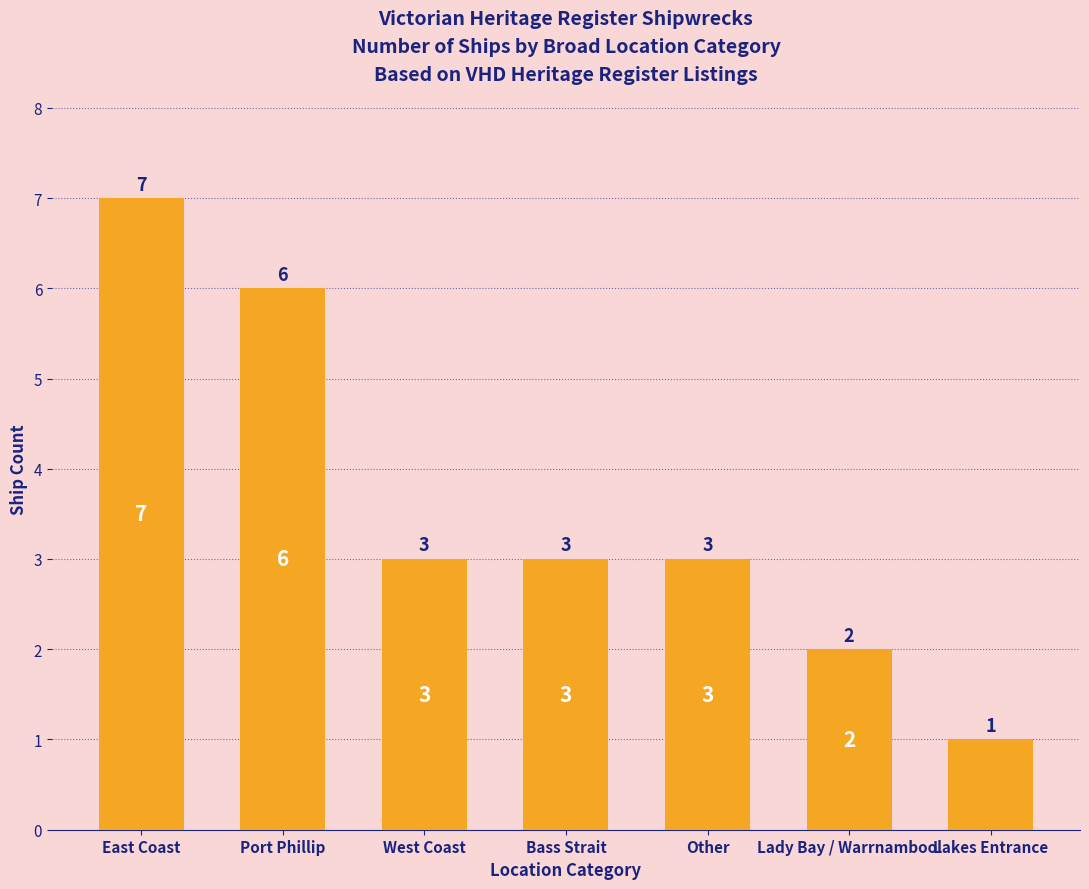

What is the difference between the values at Other and East Coast?

4